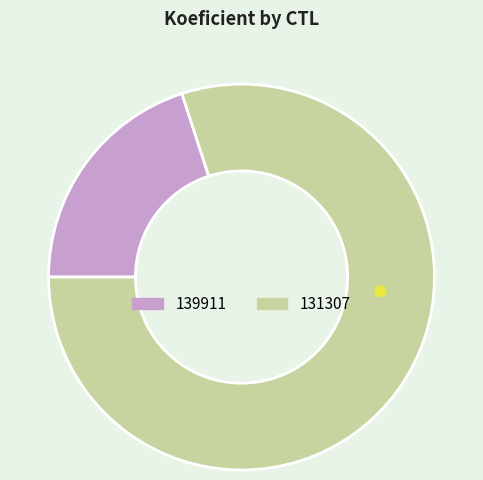

Rank the categories by value from highest to lowest.

131307, 139911